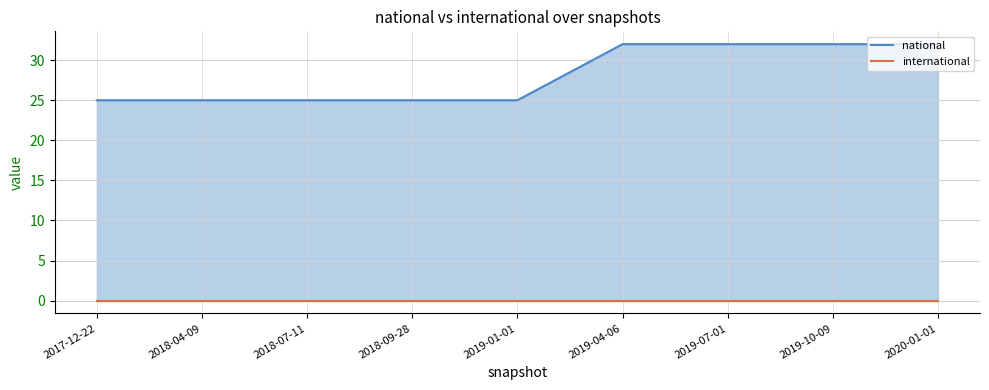

List the labels in order of value, smallest first.

2017-12-22, 2018-04-09, 2018-07-11, 2018-09-28, 2019-01-01, 2019-04-06, 2019-07-01, 2019-10-09, 2020-01-01